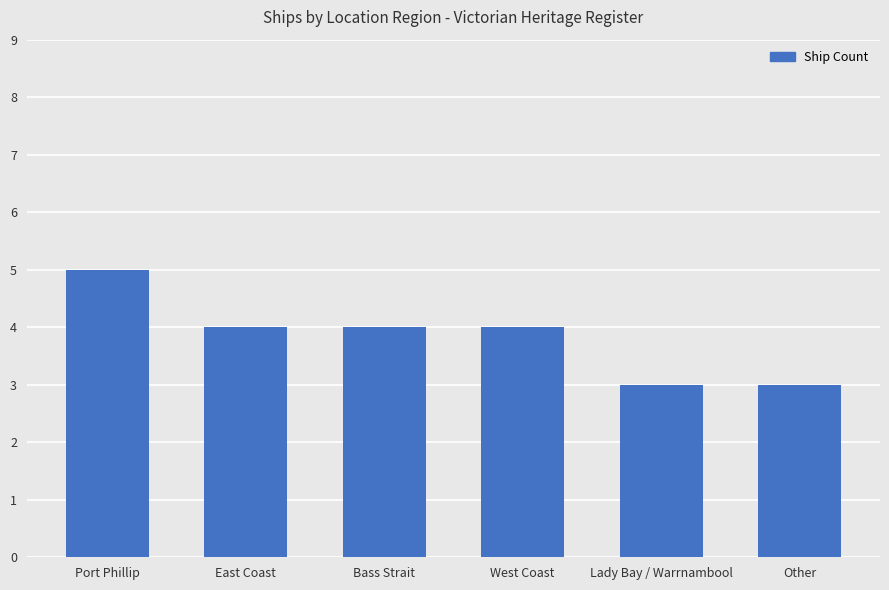

What is the maximum value shown in the chart?

5